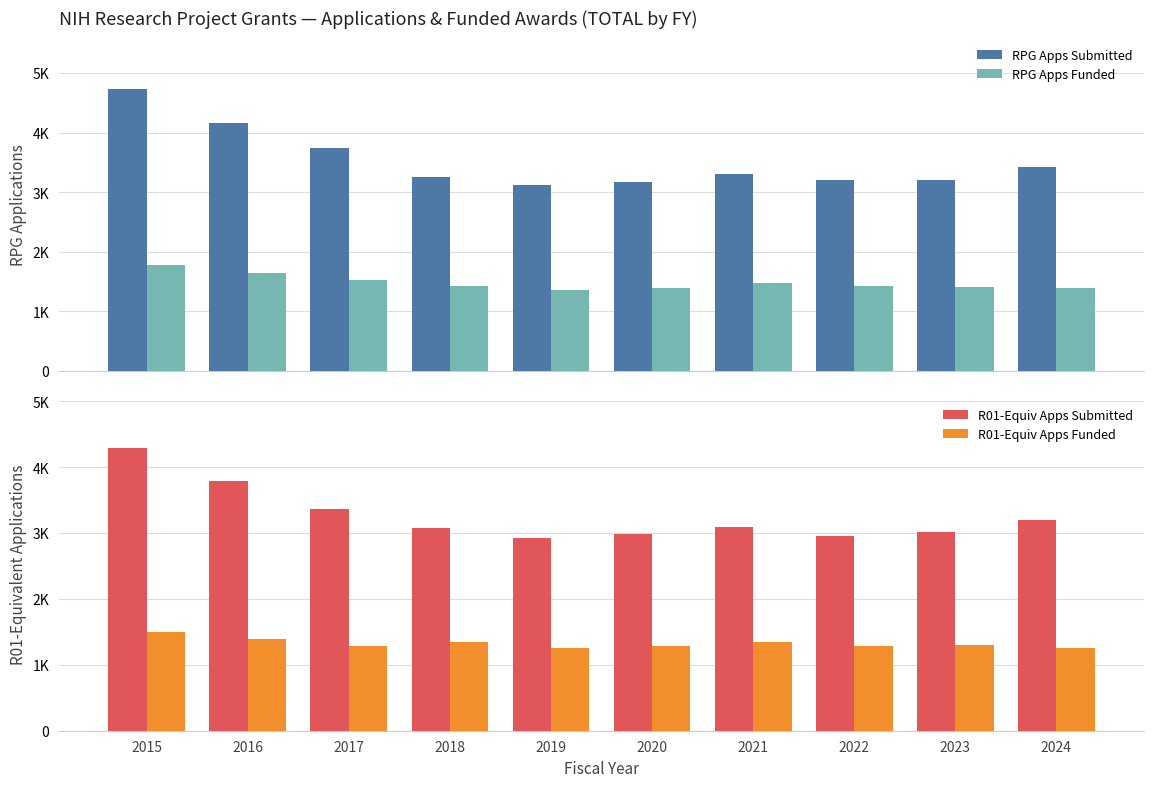

What is the sum of the R01-Equiv Apps Submitted values at 2018 and 2017?

6445